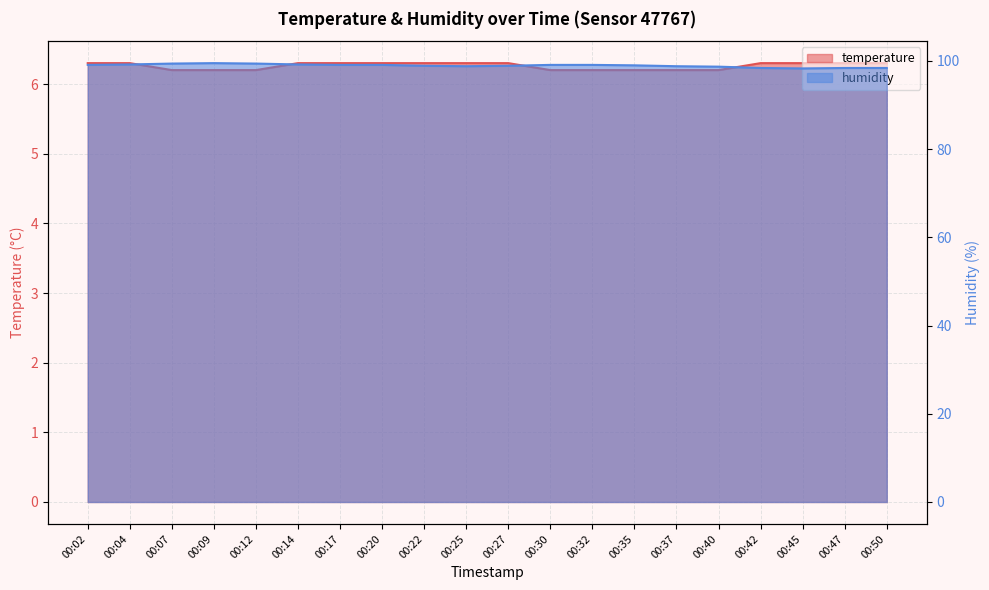

How many lines are shown in the chart?

2